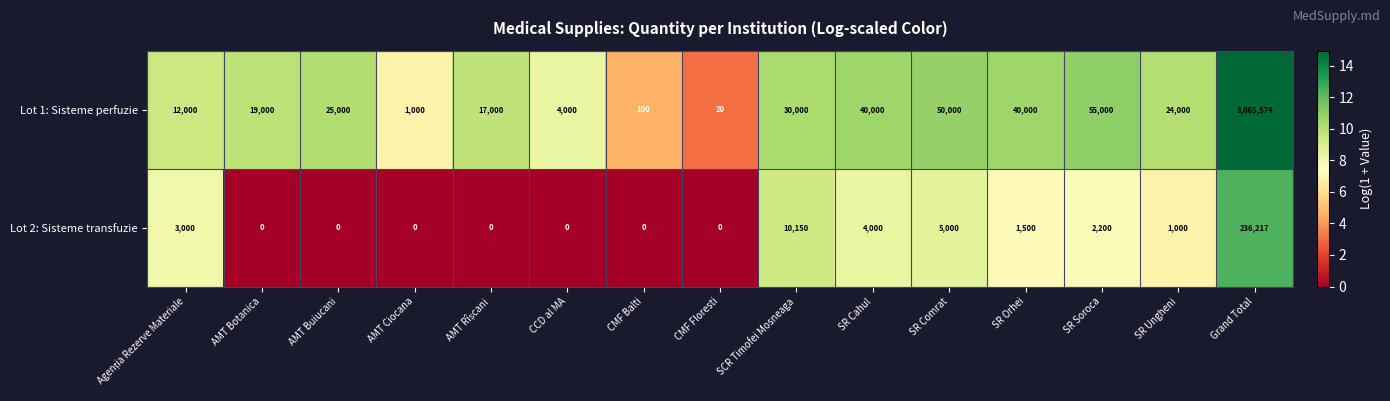

How many data points does each series have?

15